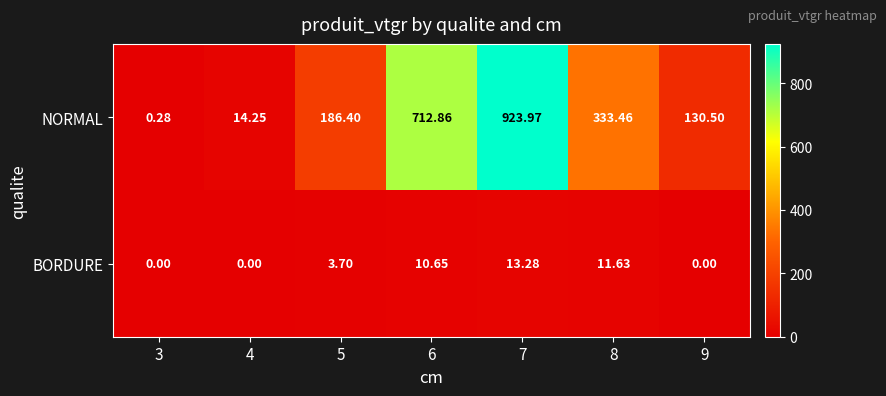

How many data points in BORDURE are above 3?

4